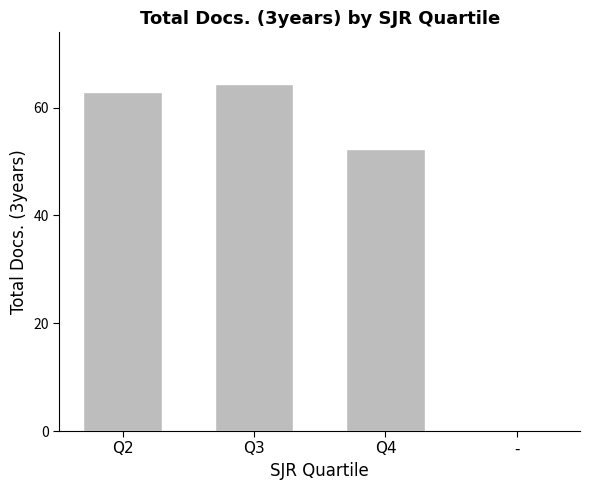

What is the maximum value shown in the chart?

64.3